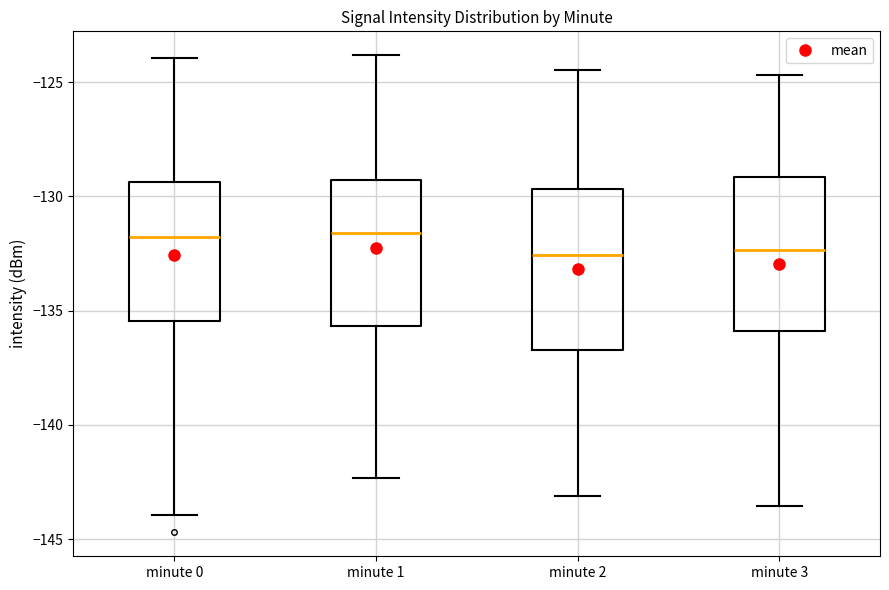

Where does the lower whisker of the box for minute 3 end on the y-axis? The values are not printed on the chart, so give them approximately, as read against the axis.

-143.5